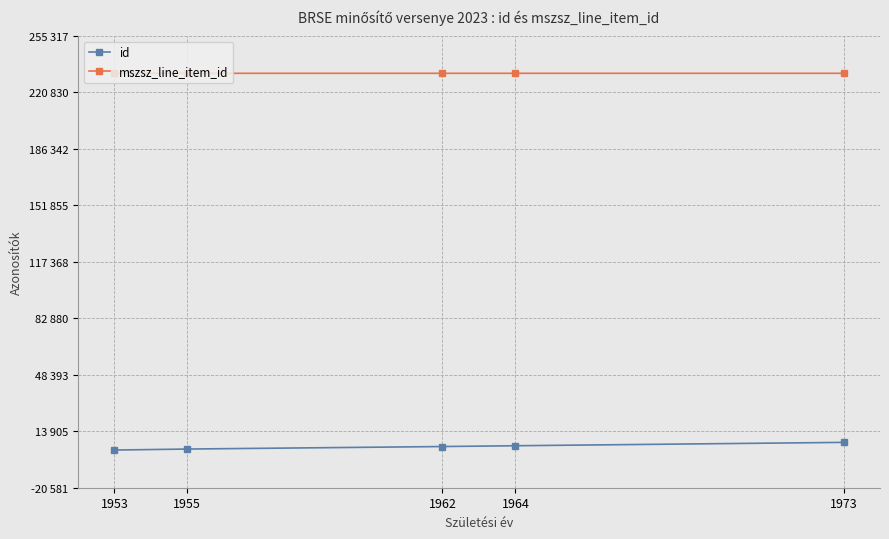

At which category does mszsz_line_item_id reach its first local valley?

1955